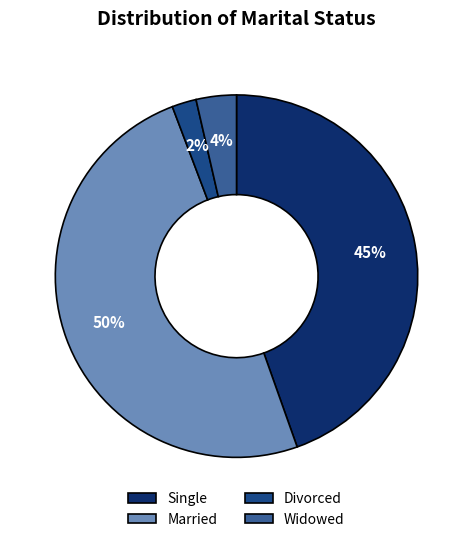

What percentage is the Widowed slice, to the nearest percent?

4%